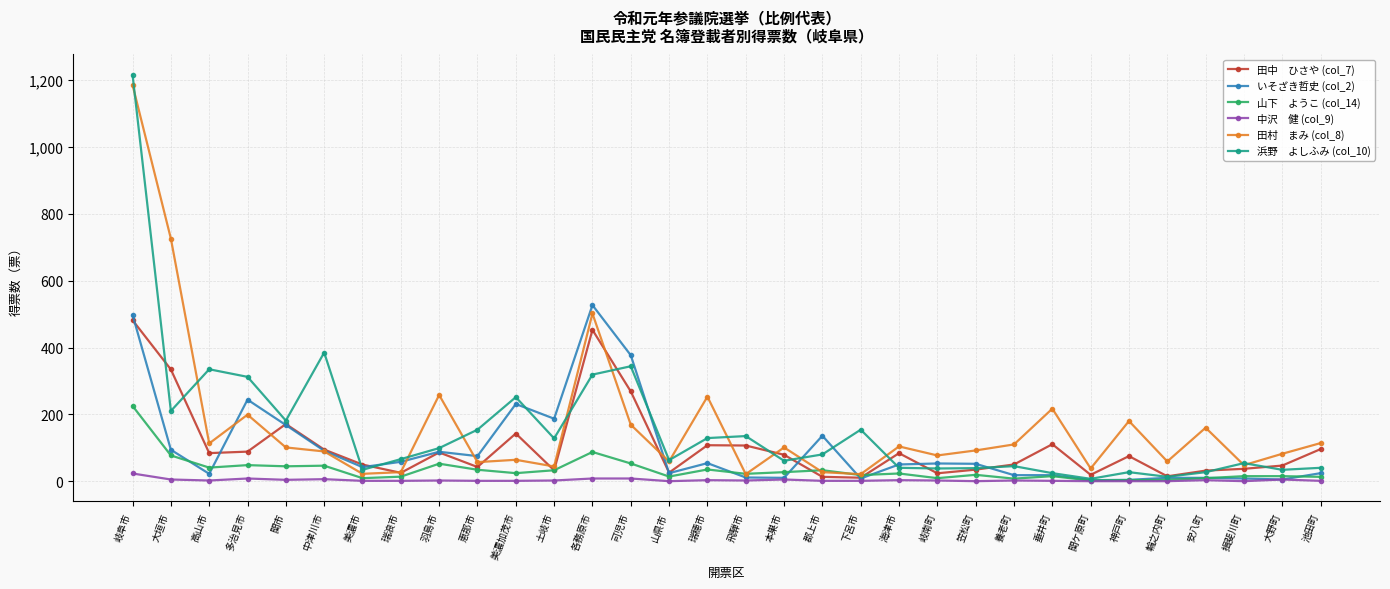

At which category is the sum across all series the highest?

岐阜市